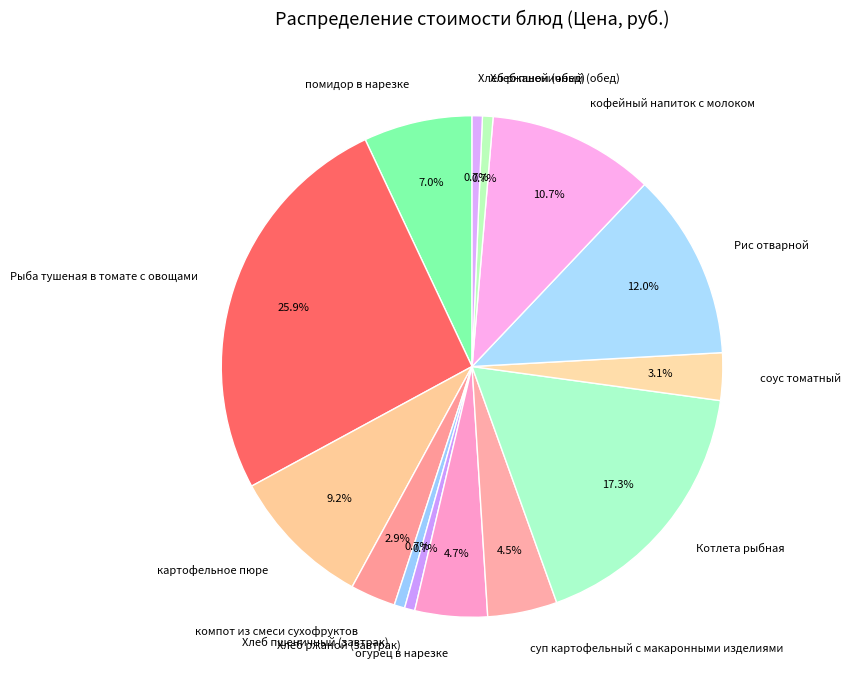

Count the number of slices in the pie.

14